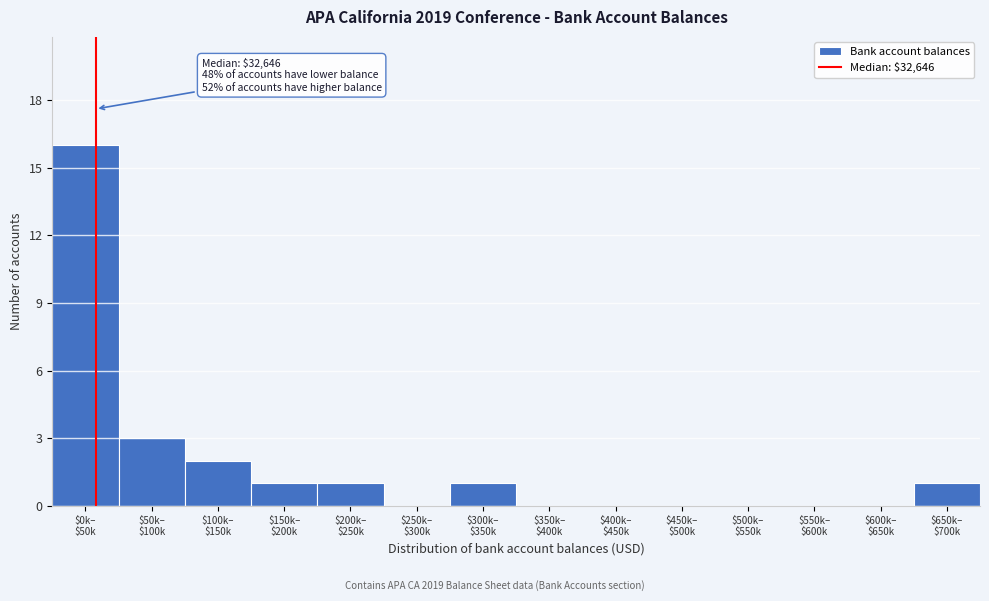

What is the greatest value displayed?

16